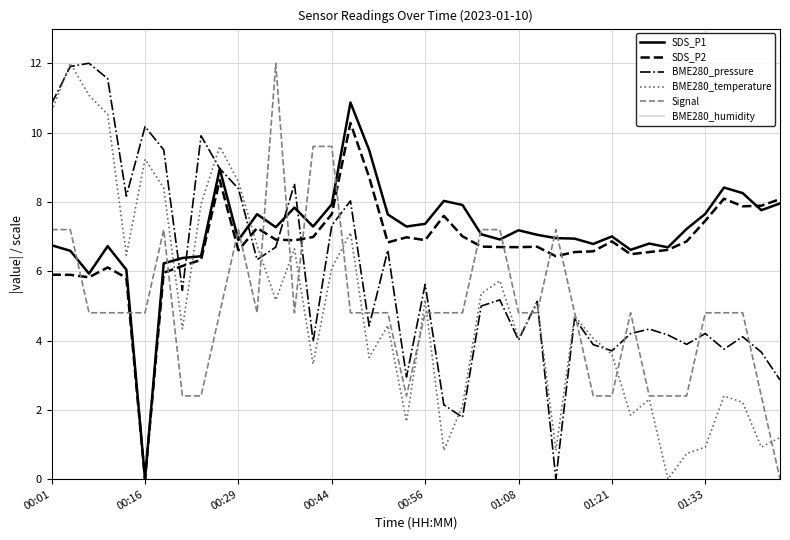

True or false: BME280_pressure has more than 0 interior local peaks.

True